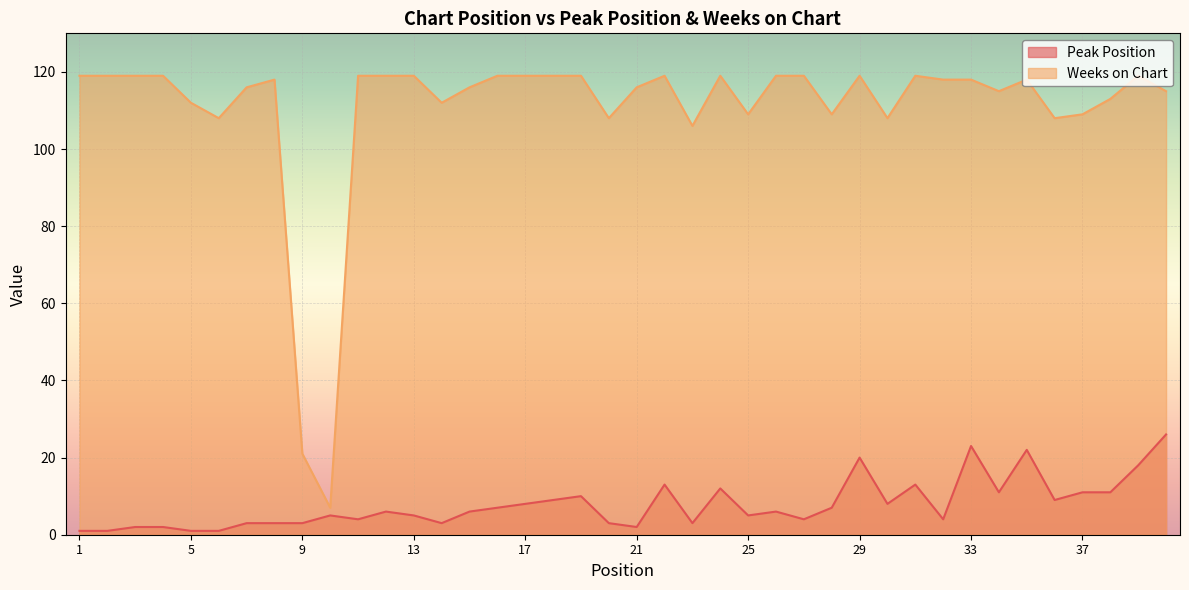

How many lines are shown in the chart?

2